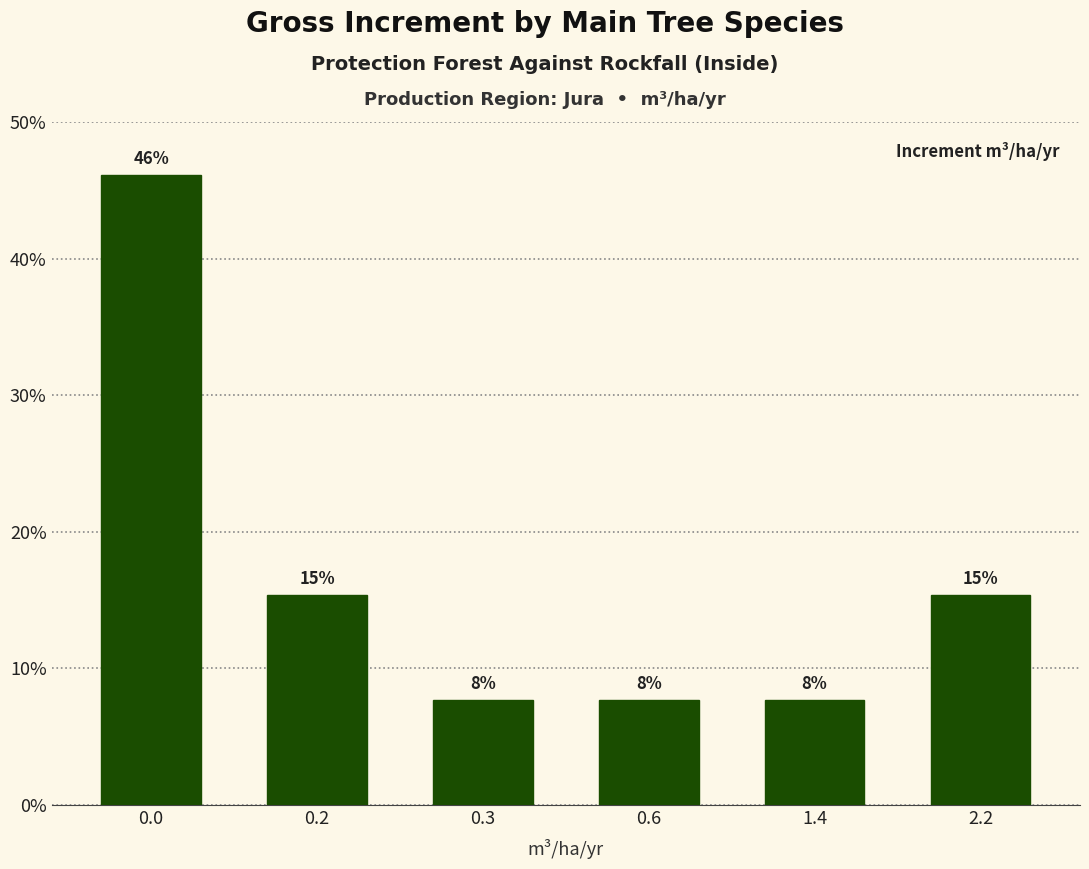

How many bars are there in total?

6